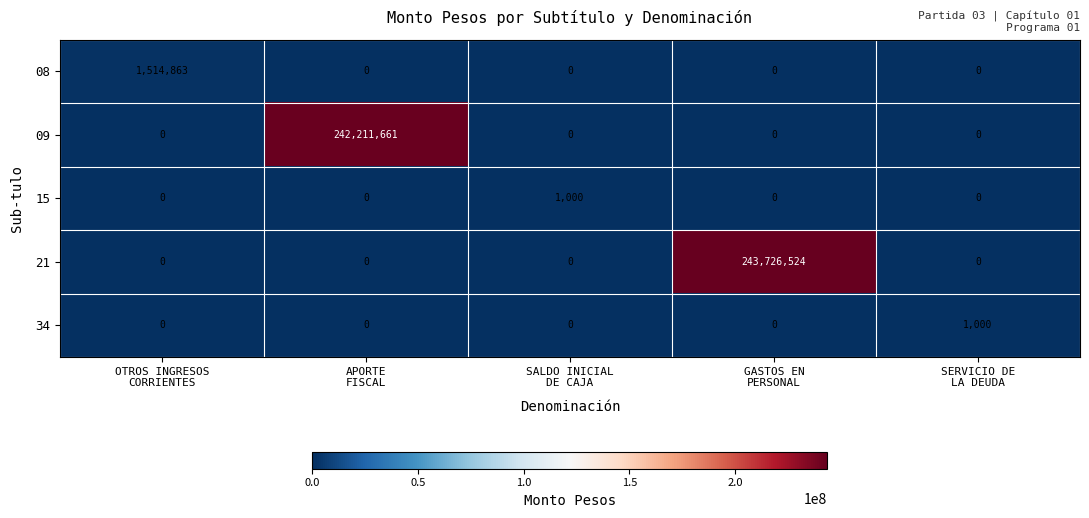

Which series has the largest total across all categories?

21